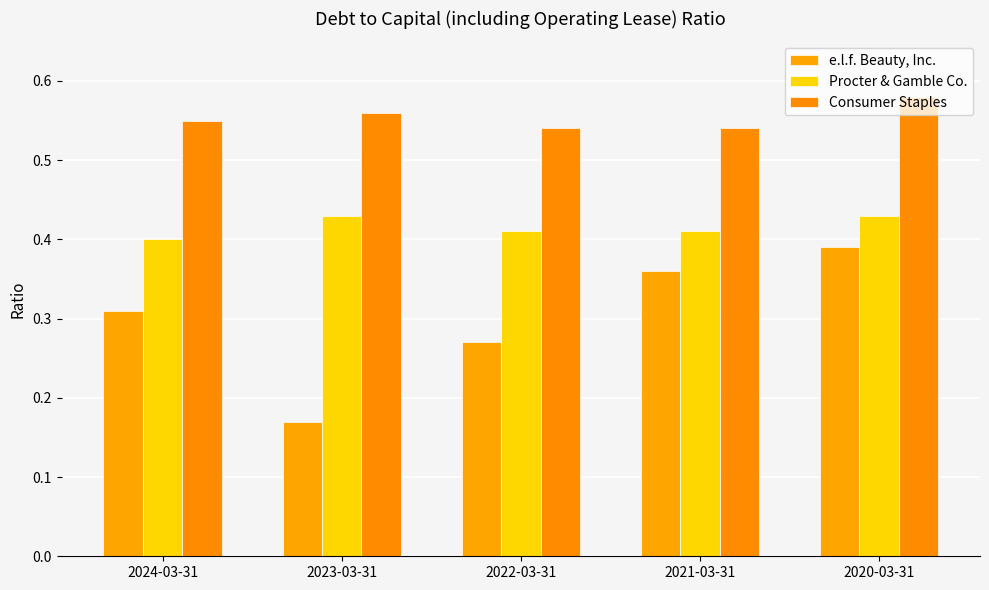

At which label does Consumer Staples reach its peak?

2020-03-31